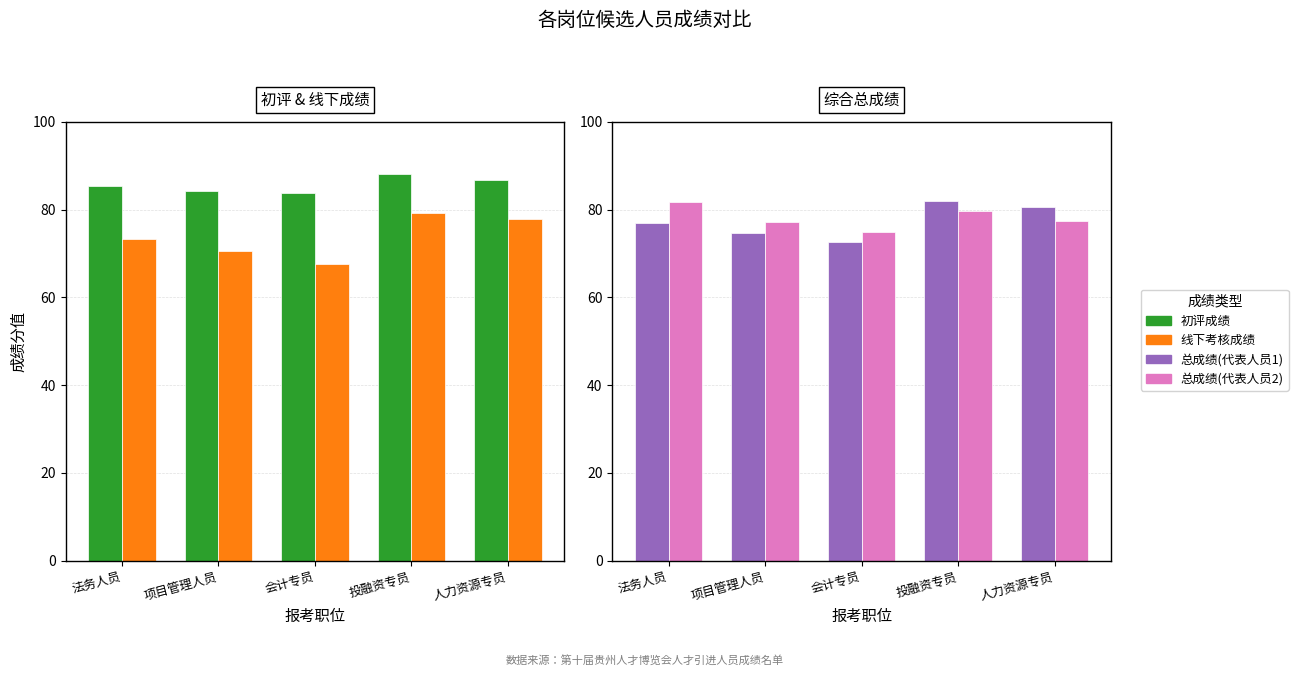

At which category is the sum across all series the highest?

投融资专员